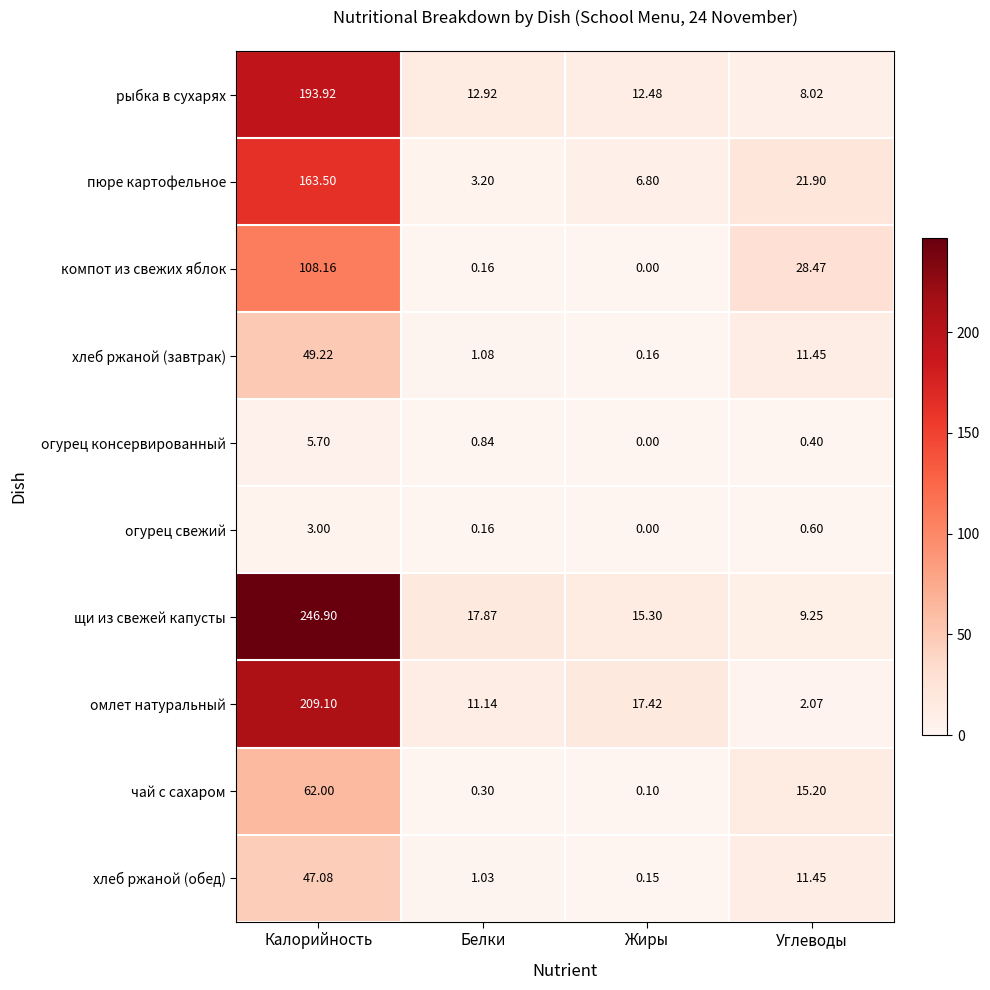

What is the greatest value displayed?

246.9